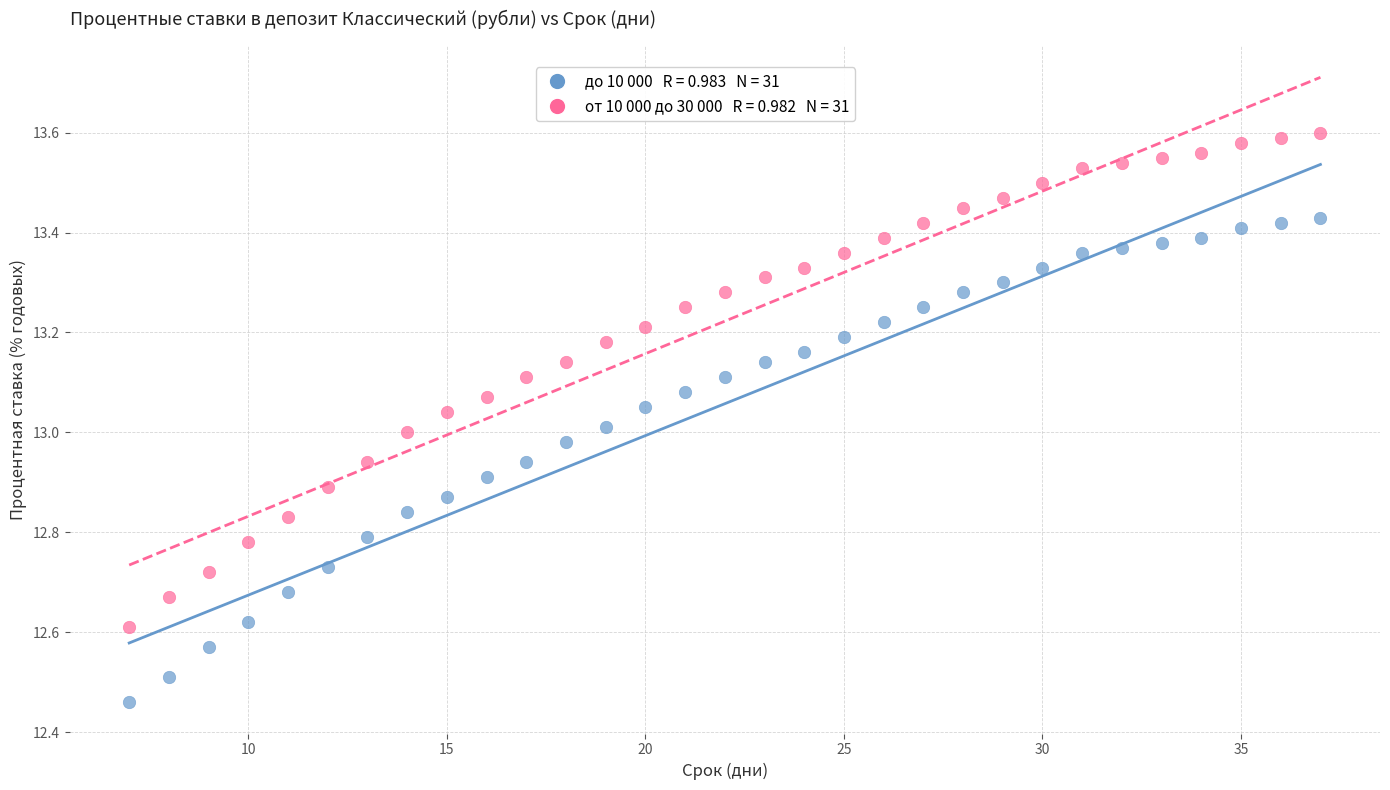

Across all data points, what is the range of Y values (max minus min)?

1.1